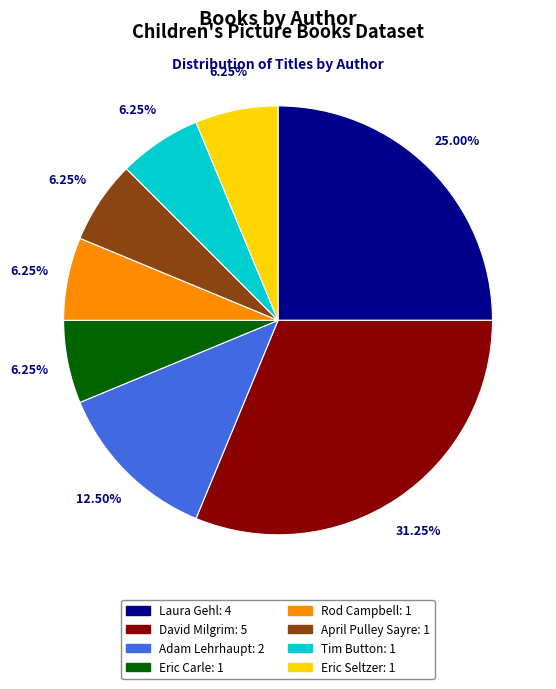

Which slice is the largest?

David Milgrim